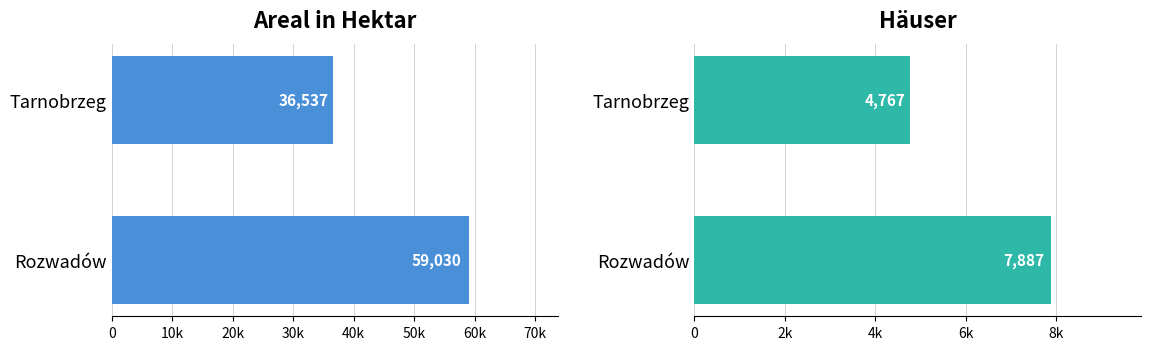

What are all the series names shown in the legend?

Areal in Hektar, Häuser